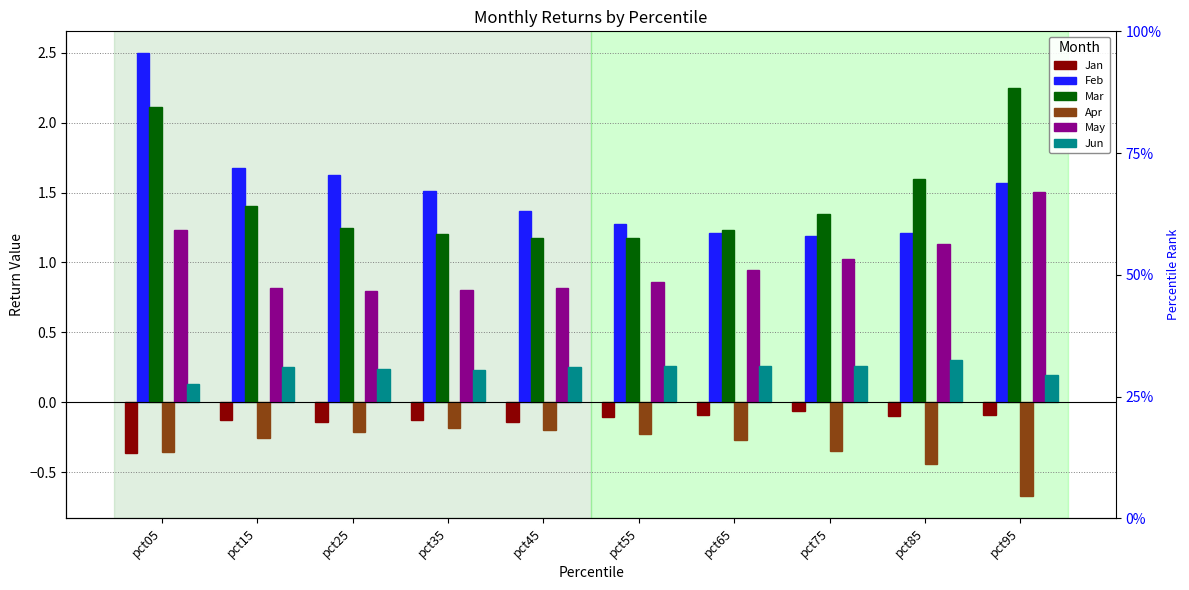

Which series changed the most between pct45 and pct95?

Mar